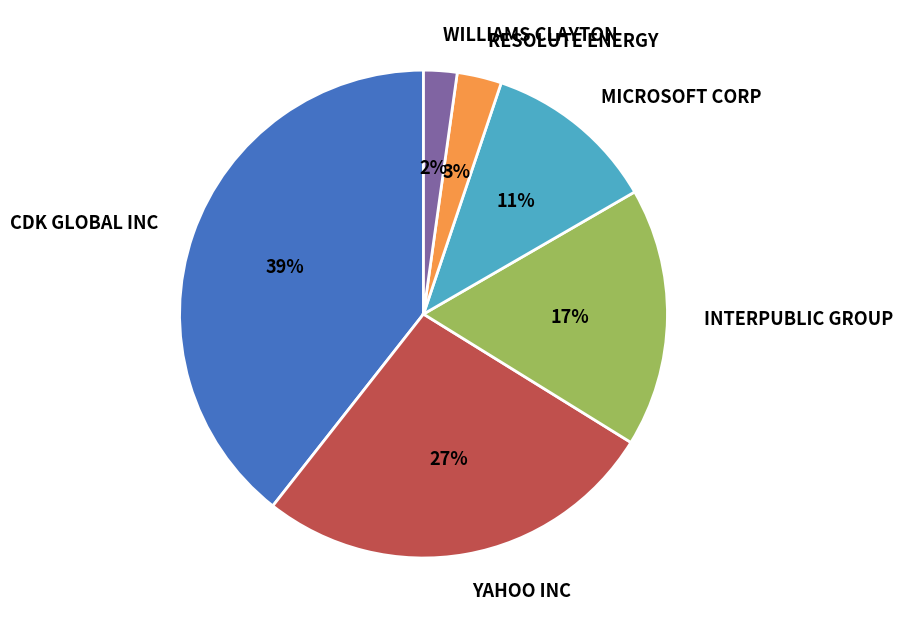

True or false: MICROSOFT CORP accounts for 11% of the total.

True